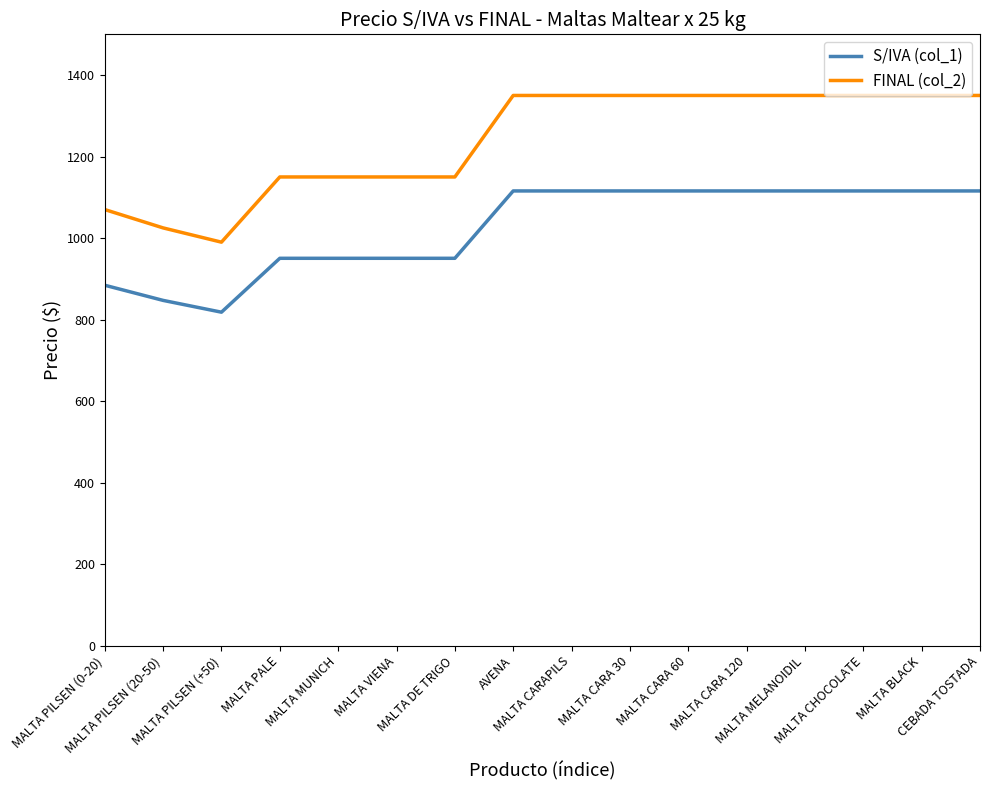

How many lines are shown in the chart?

2